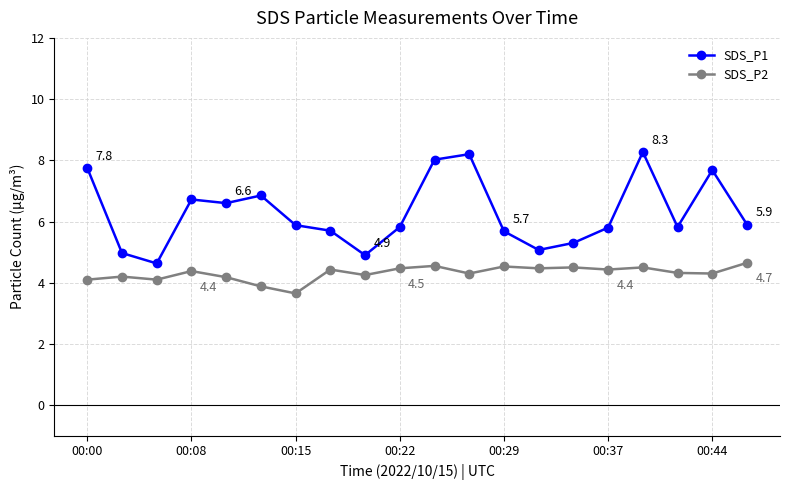

Rank the series by their average value, from lowest to highest.

SDS_P2, SDS_P1